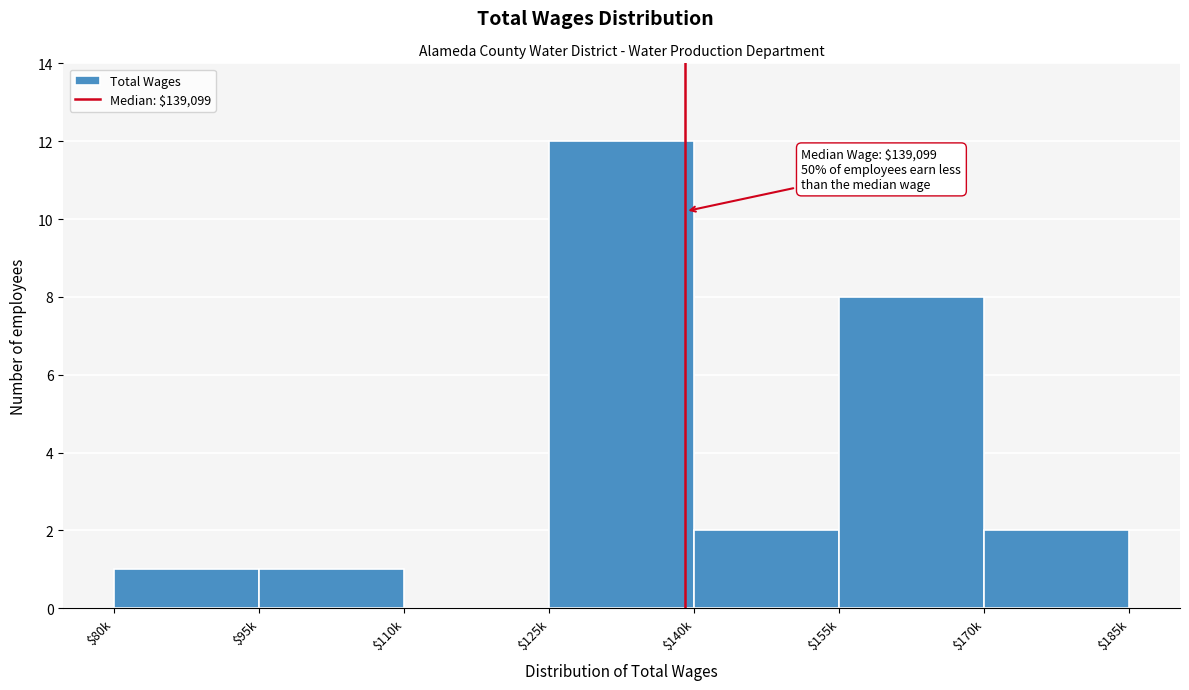

Is it true that the value at $125k is 5?

False